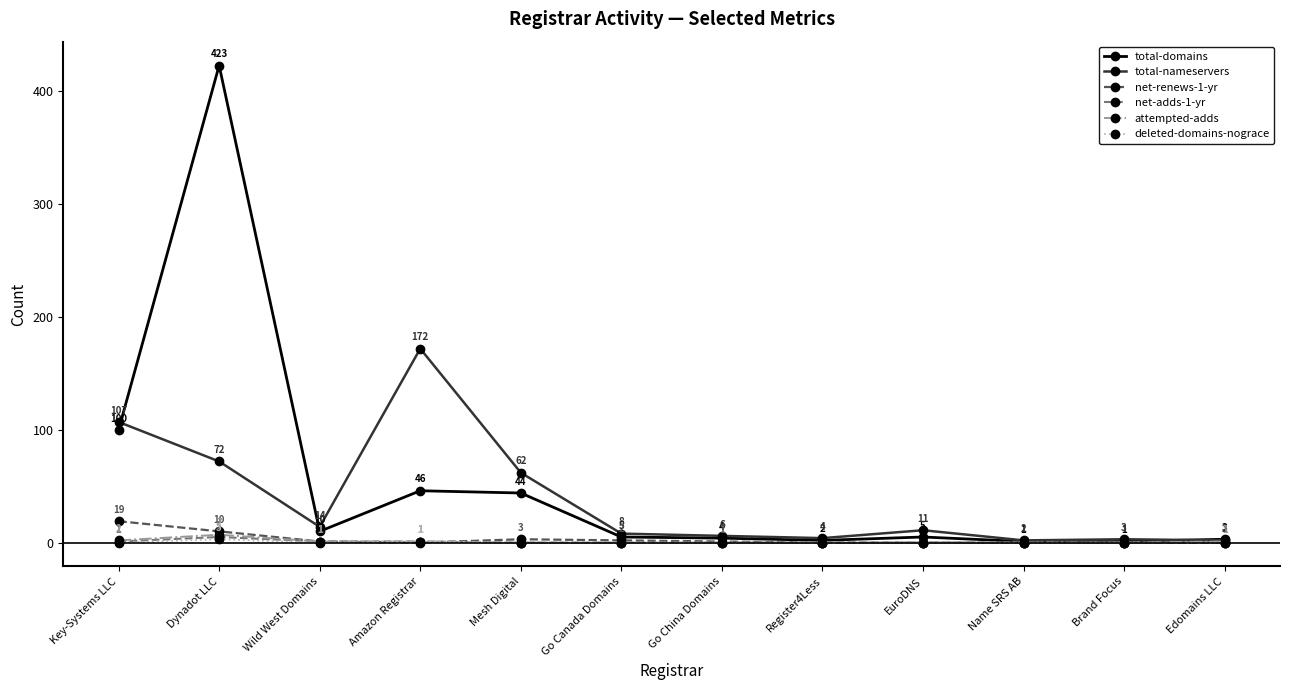

Is this an area chart (filled region under the line)?

No